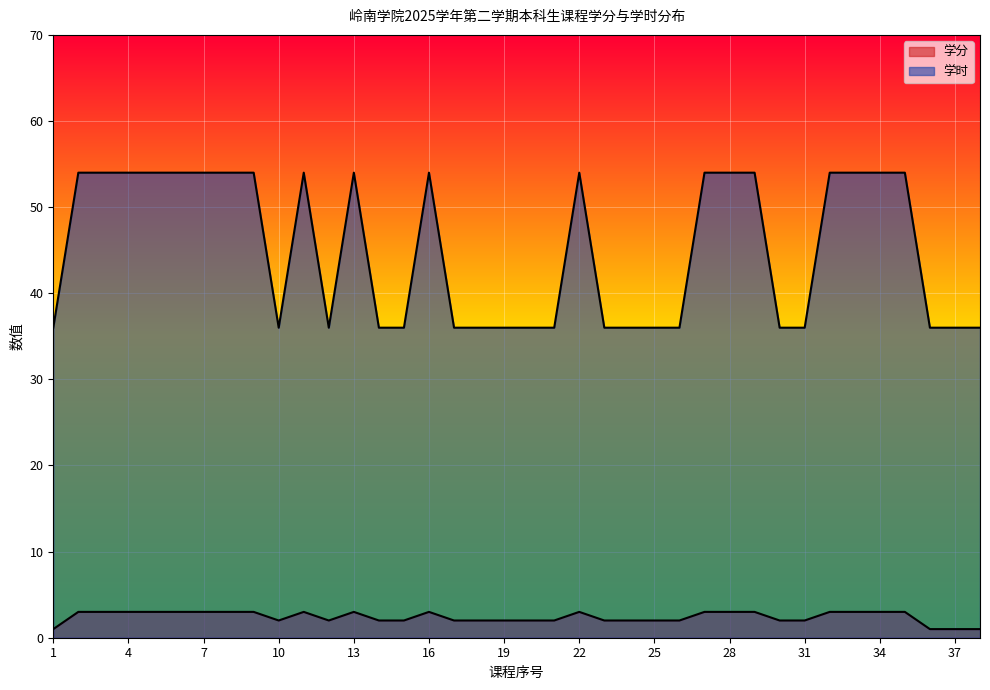

List the series in order of their overall mean, lowest first.

学分, 学时